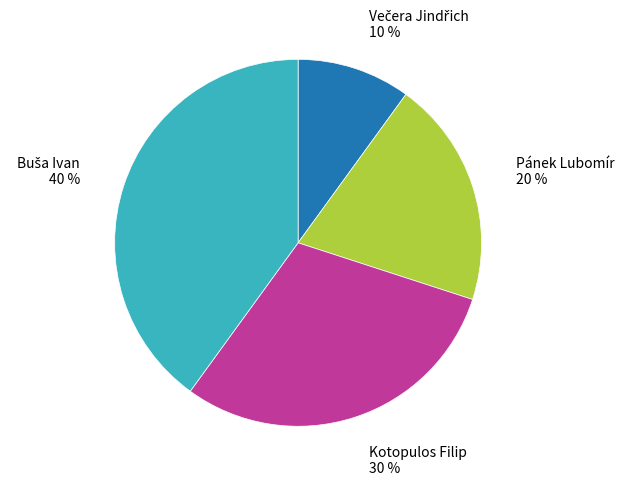

To the nearest percent, what is the difference between the largest and smallest slice percentages?

30%